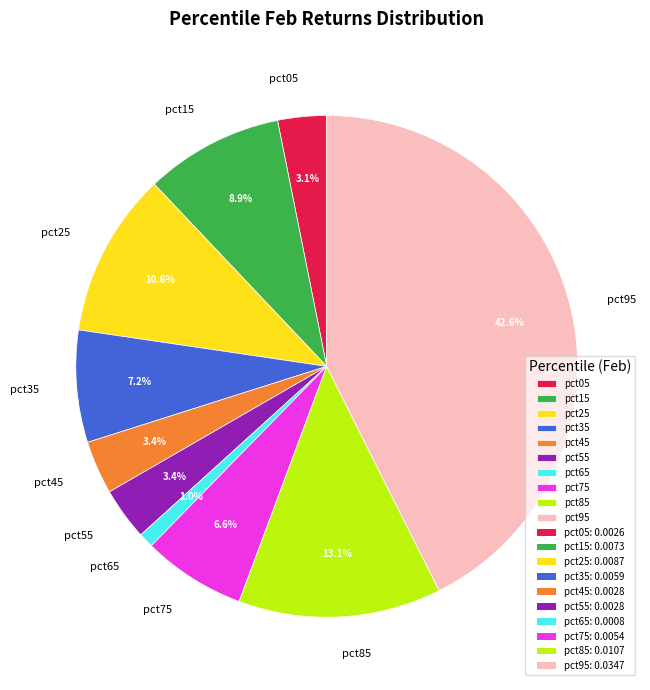

Count the number of slices in the pie.

10